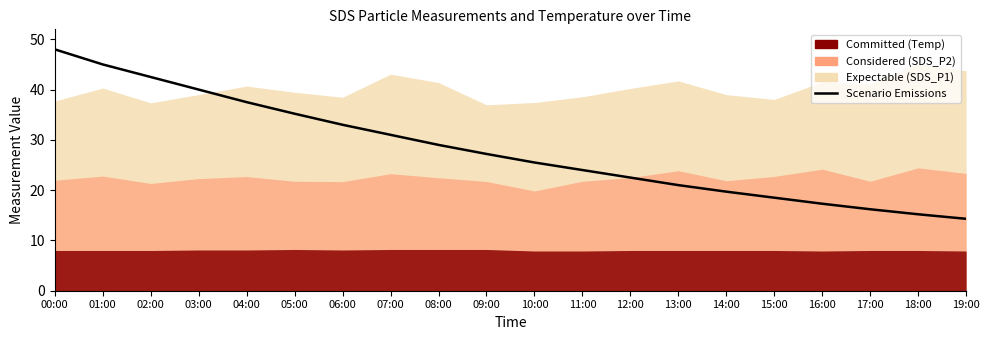

Rank the categories by value from lowest to highest.

19:00, 18:00, 17:00, 16:00, 15:00, 14:00, 13:00, 12:00, 11:00, 10:00, 09:00, 08:00, 07:00, 06:00, 05:00, 04:00, 03:00, 02:00, 01:00, 00:00